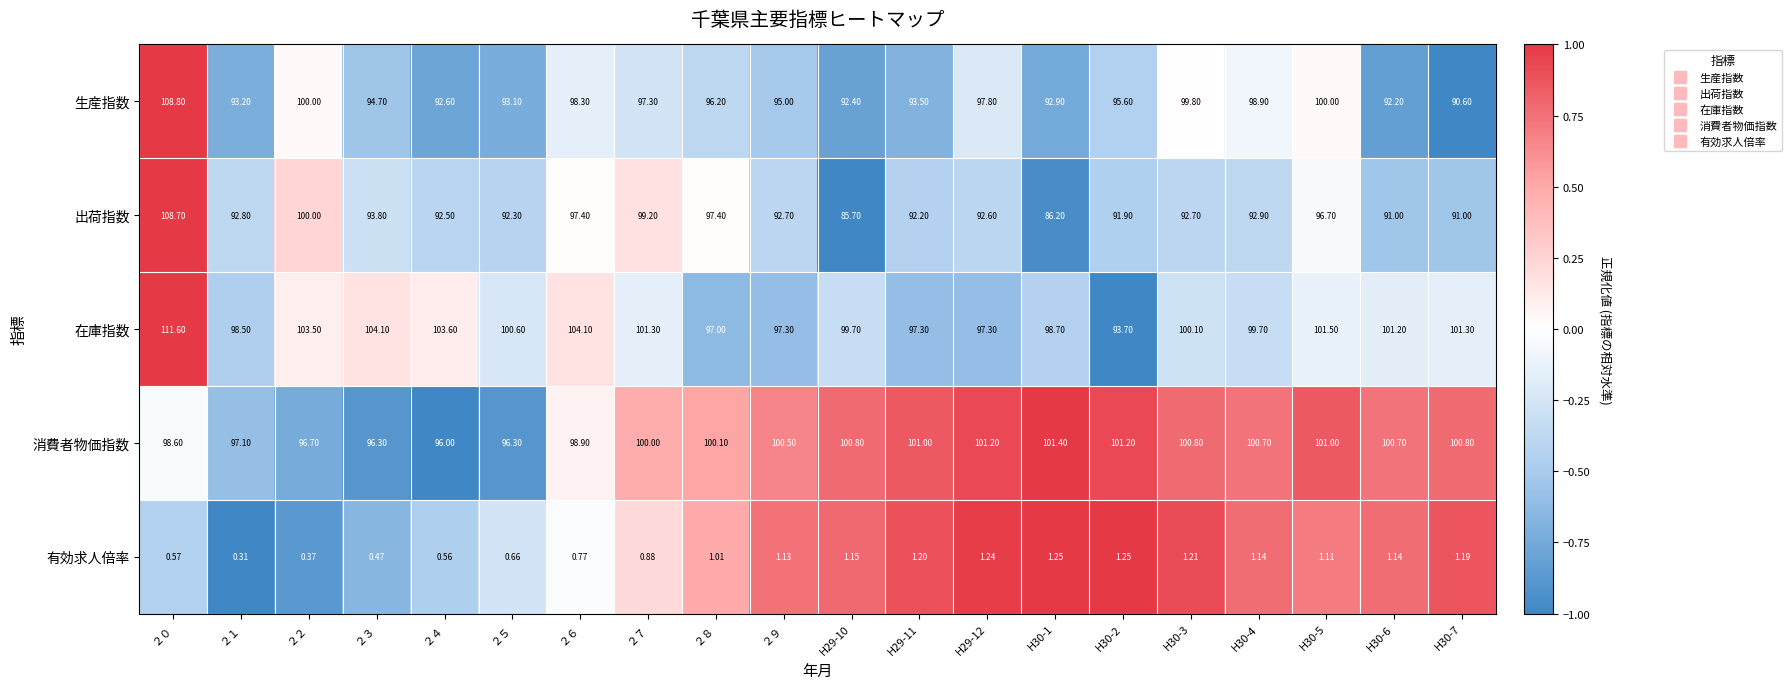

Between ２５ and H29-11, which series saw the biggest shift?

消費者物価指数